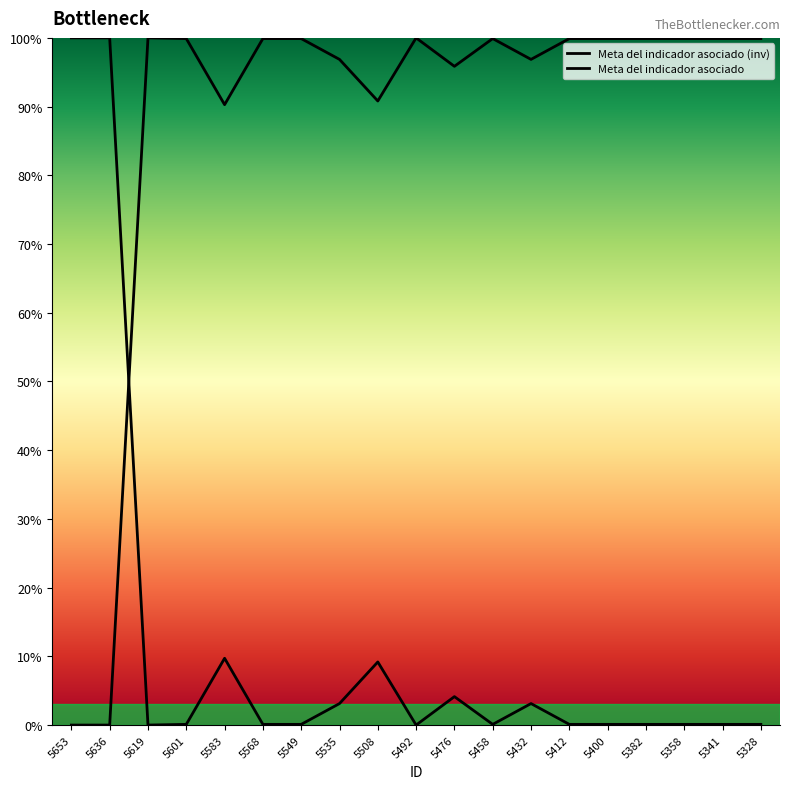

How many values are above zero?

17